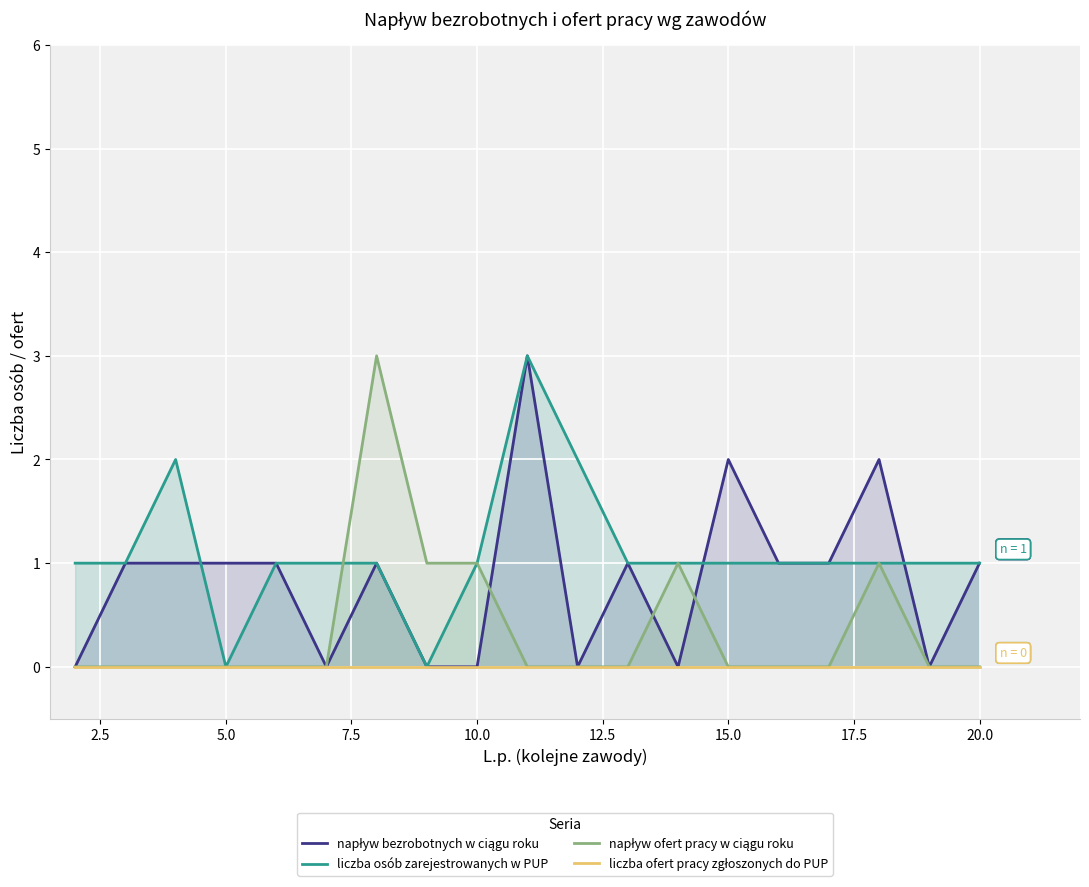

What is the highest value of the liczba osób zarejestrowanych w PUP series?

3